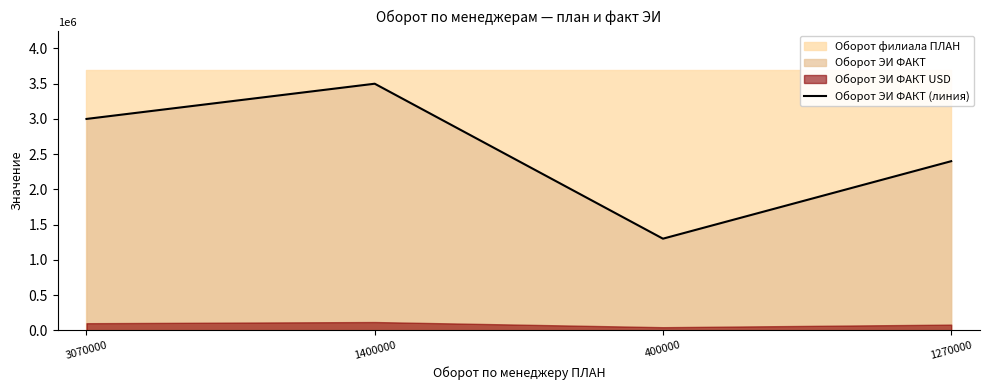

True or false: Оборот ЭИ ФАКТ (линия) has a value of 1320072 at 3070000.

False